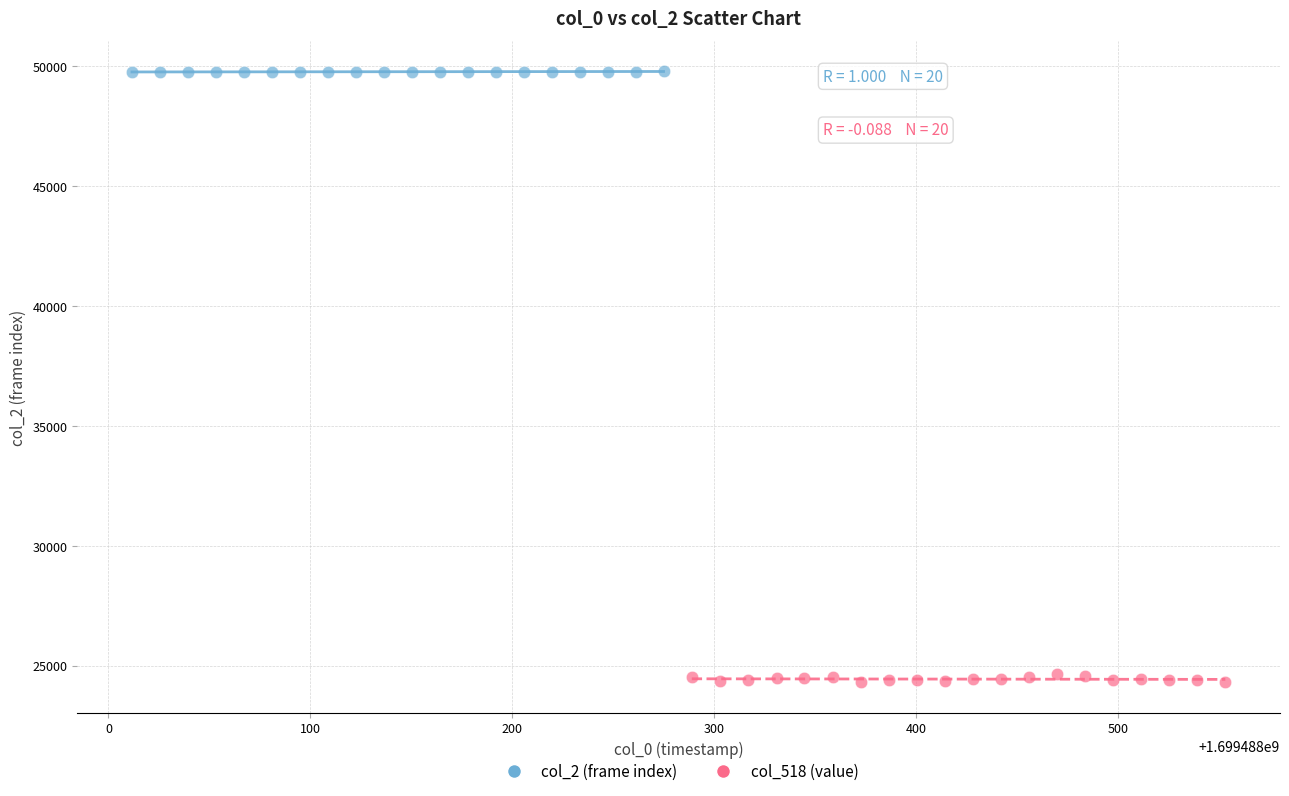

Which series reaches the maximum Y coordinate?

col_2 (frame index)